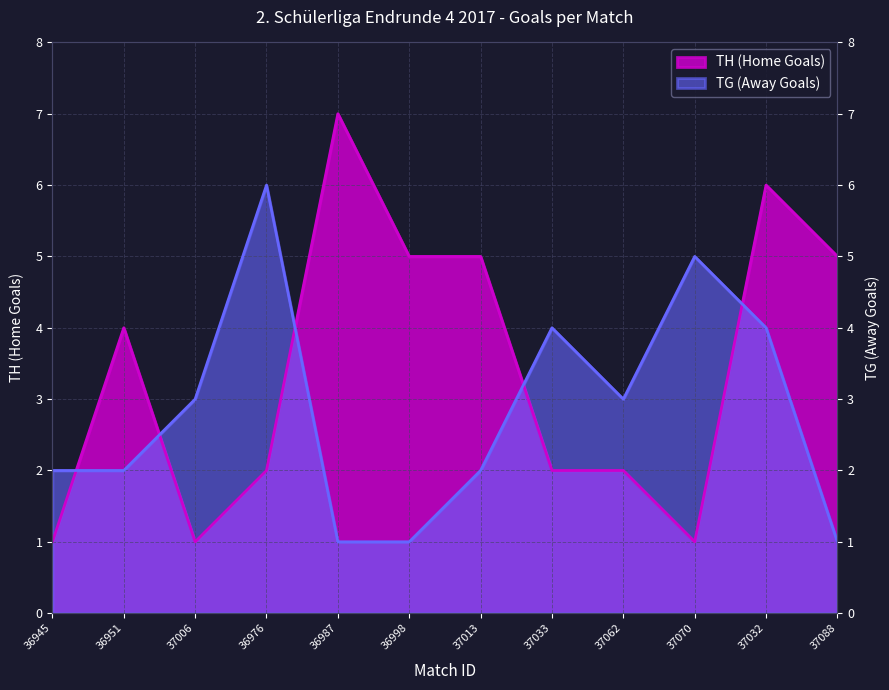

What position from the right is 36976?

9